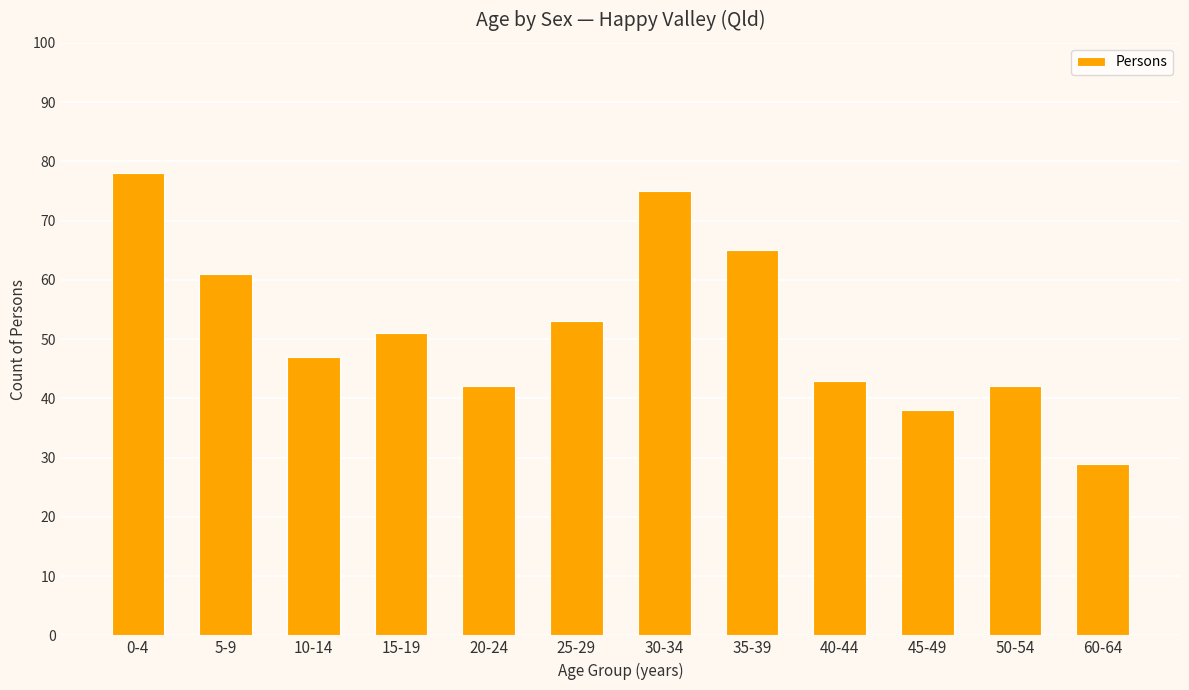

Reading left to right, extract all data points from this chart.

78	61	47	51	42	53	75	65	43	38	42	29